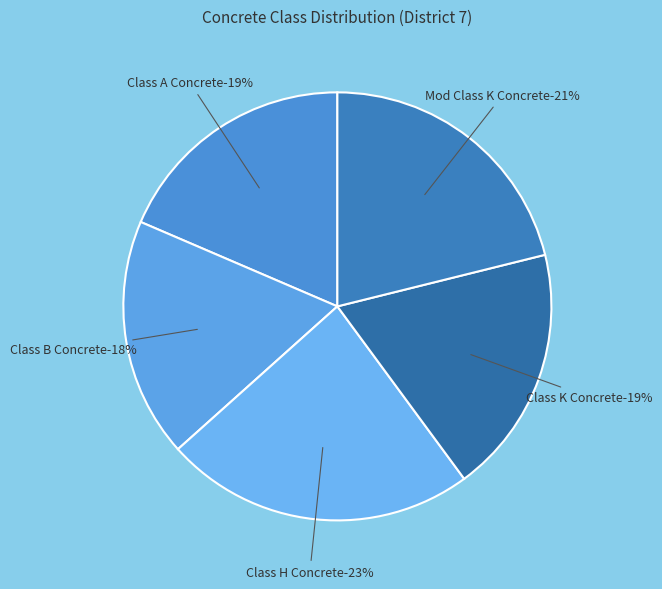

How many slices are in this pie chart?

5